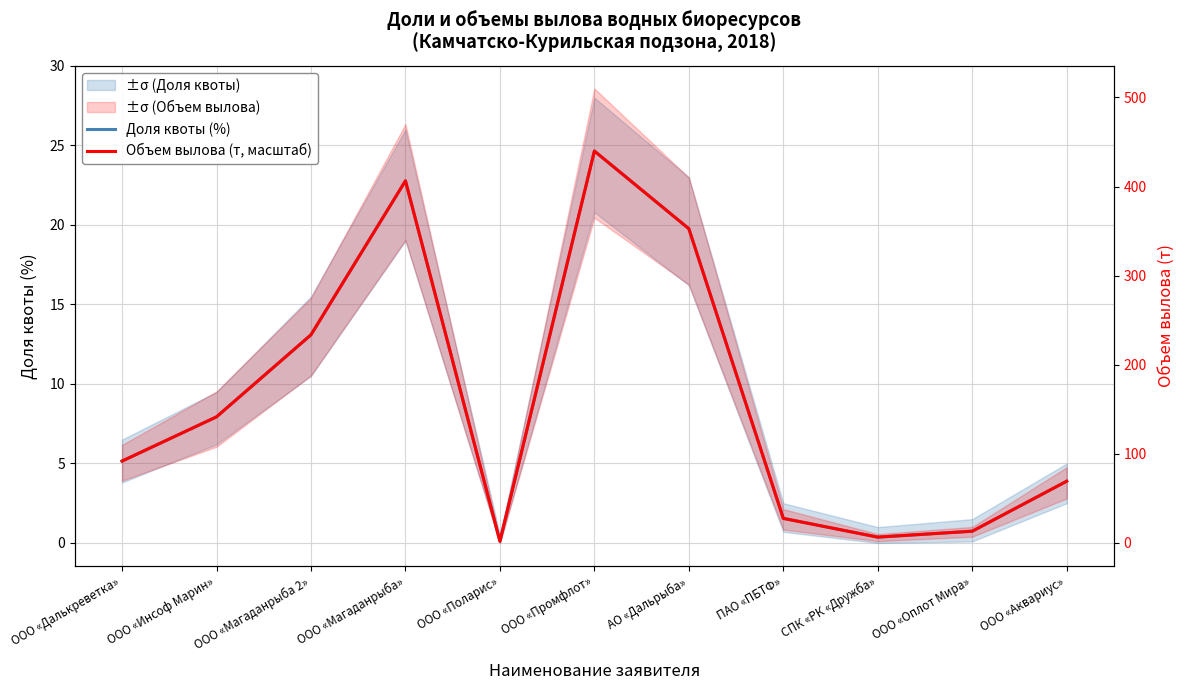

What is the value of the Доля квоты (%) point at the 11th from the left?

3.9